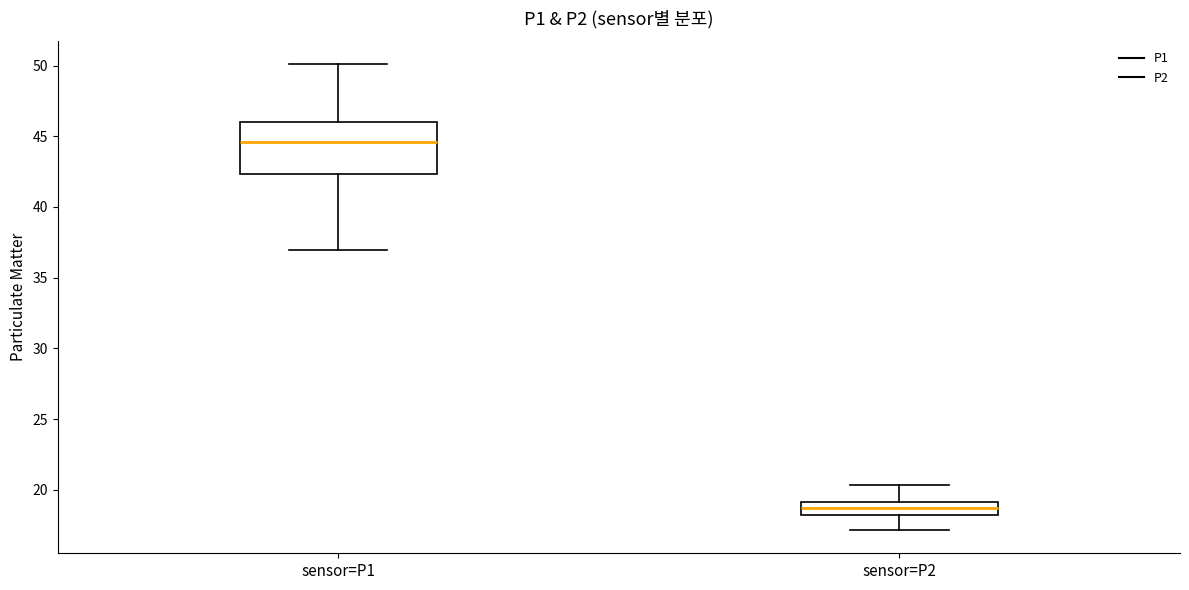

Where does the median line of the box for sensor=P2 sit on the y-axis? The values are not printed on the chart, so give them approximately, as read against the axis.

18.5